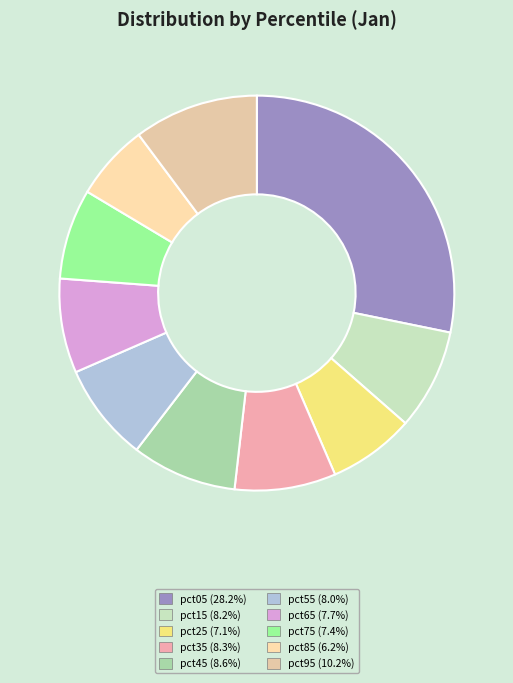

To the nearest percent, what is the difference between the pct85 and pct95 slice percentages?

4%